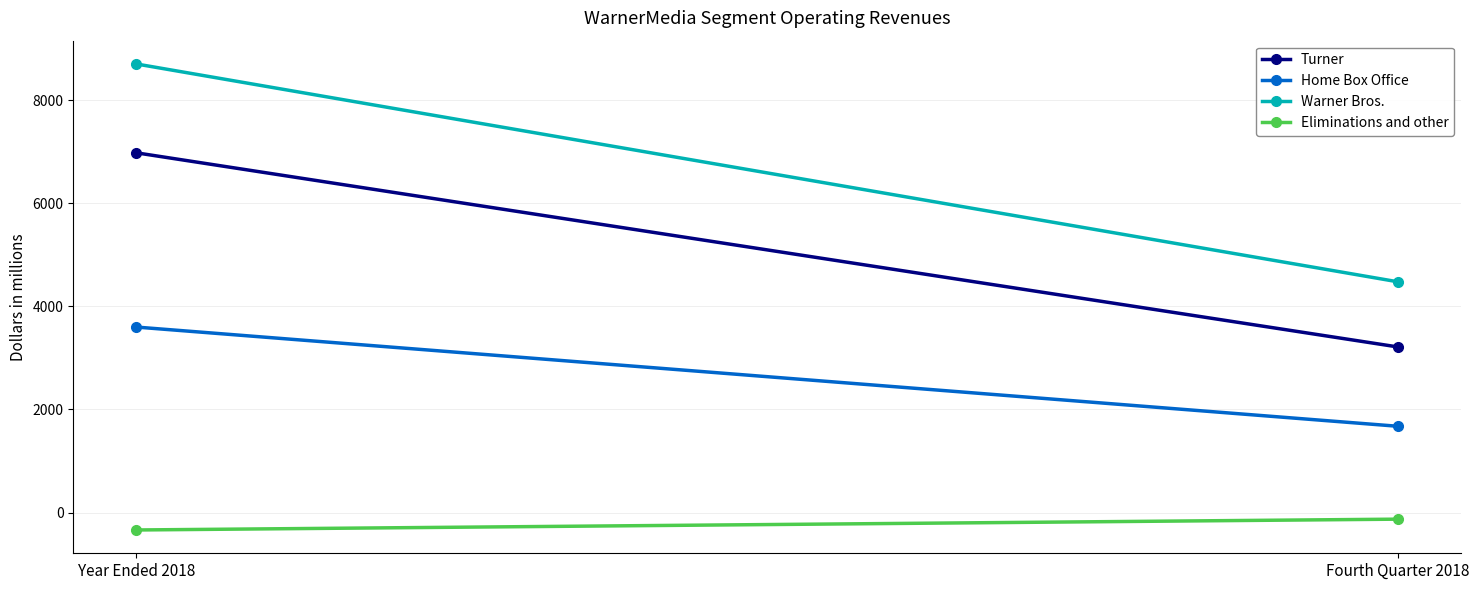

How many lines are shown in the chart?

4